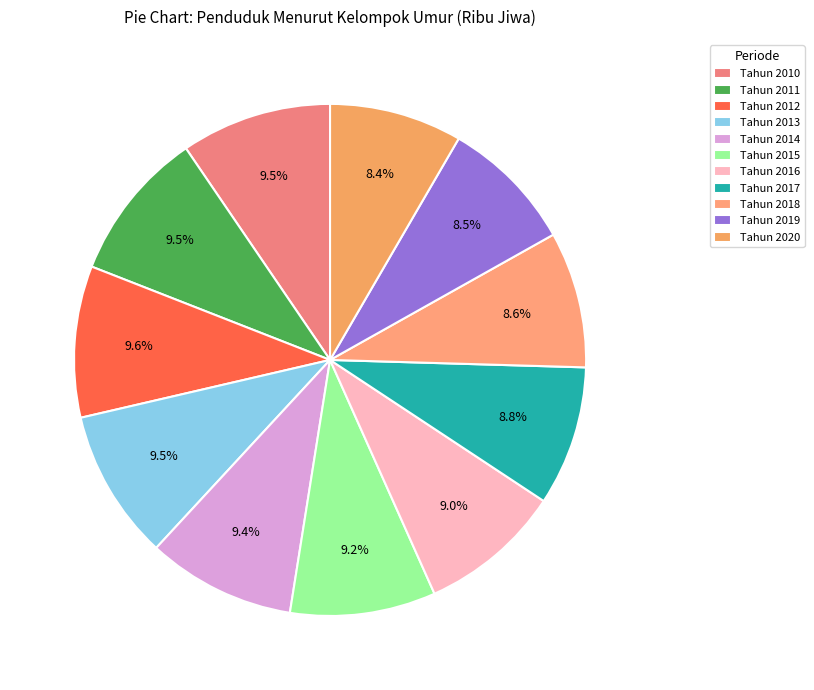

To the nearest percent, what is the average slice percentage?

9%